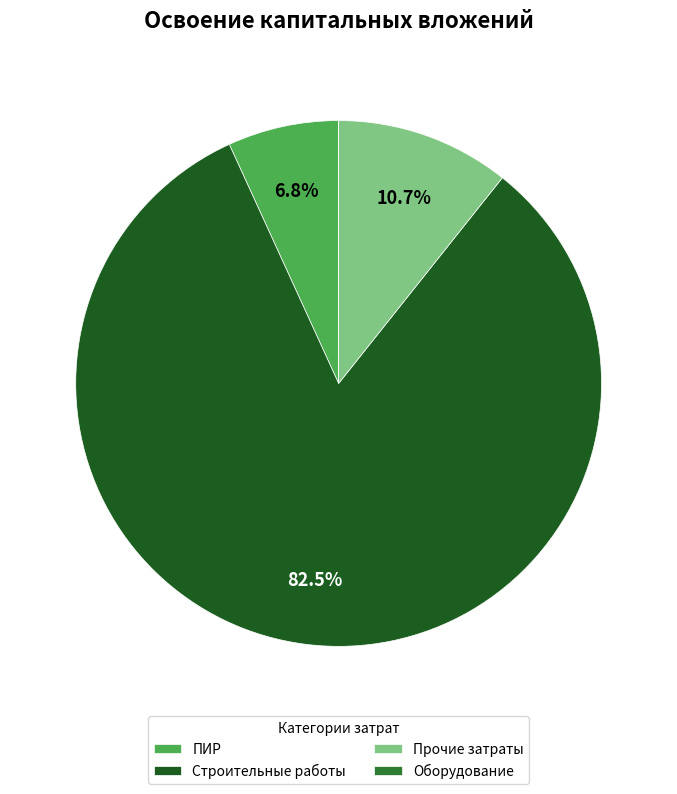

Is there a majority slice in this chart?

Yes